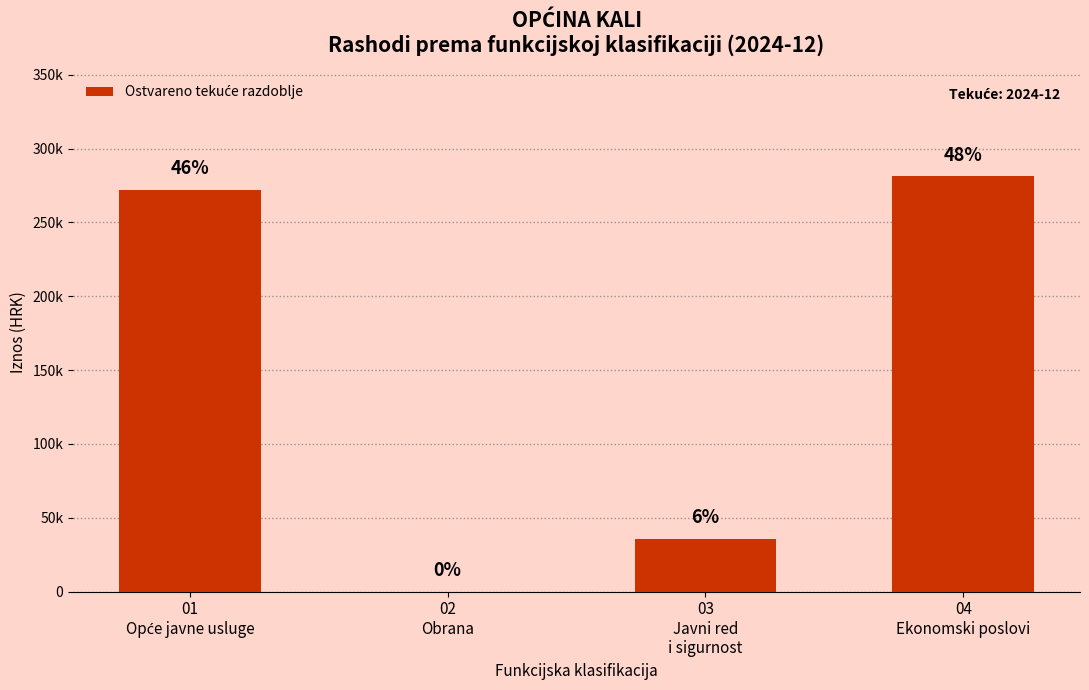

What is the difference between the values at 03
Javni red
i sigurnost and 04
Ekonomski poslovi?

245689.0